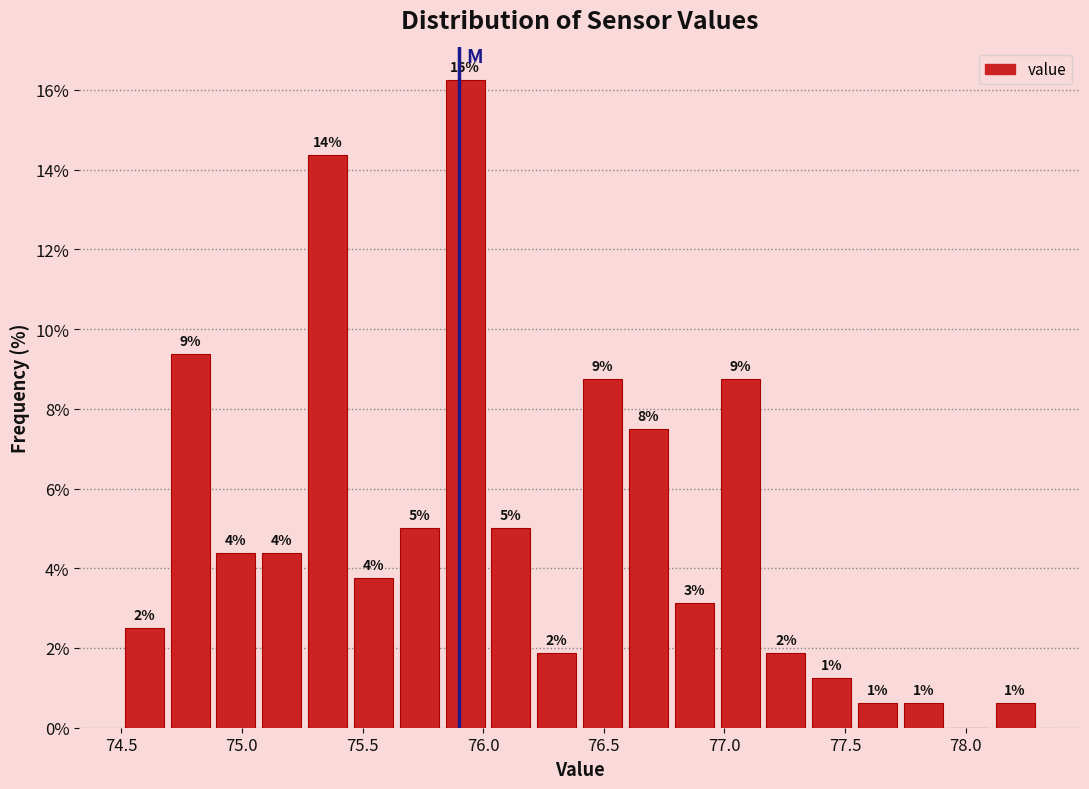

Around what value on the x-axis is the tallest bar? Give the approximate position of its centre, as read against the axis.

75.95